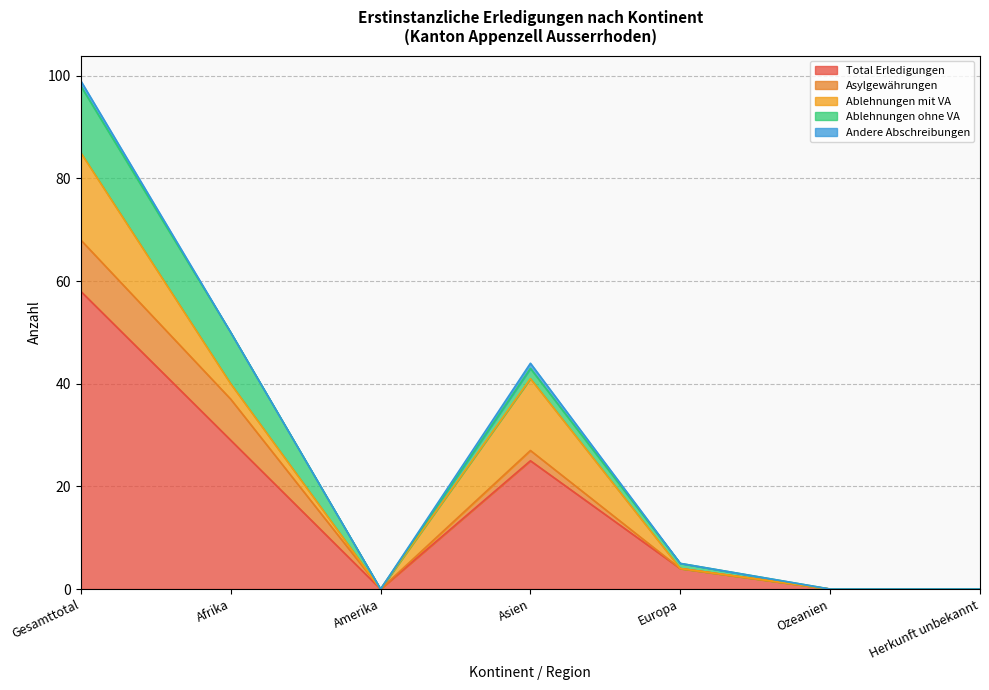

Is the value of Total Erledigungen at Ozeanien greater than the value of Ablehnungen ohne VA at Asien?

No